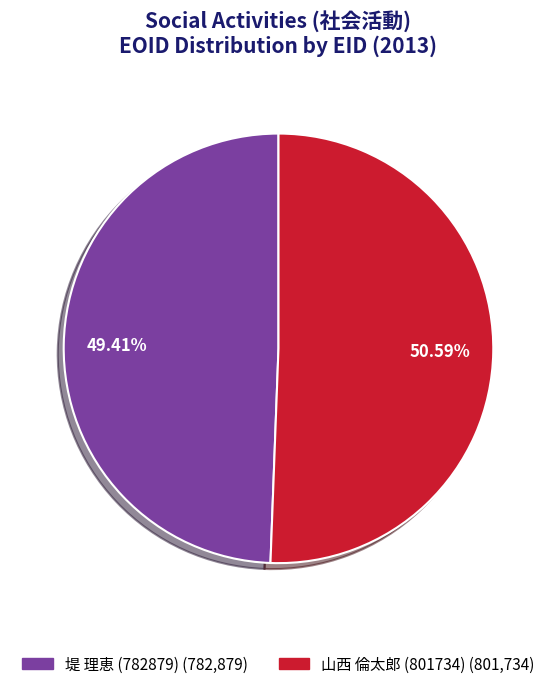

Is there any slice that represents more than half of the pie?

Yes